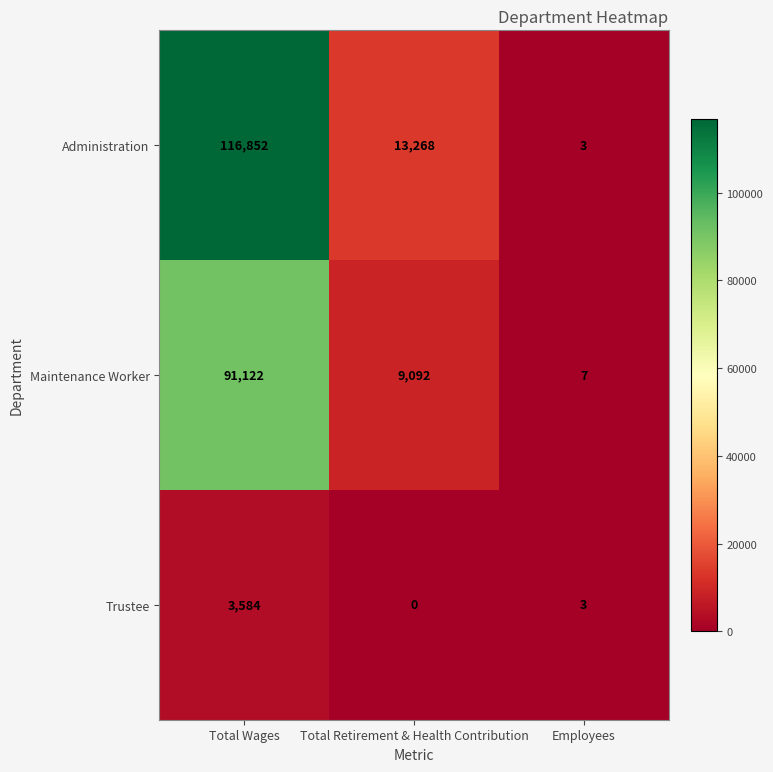

True or false: Administration has a value of 158421 at Total Wages.

False